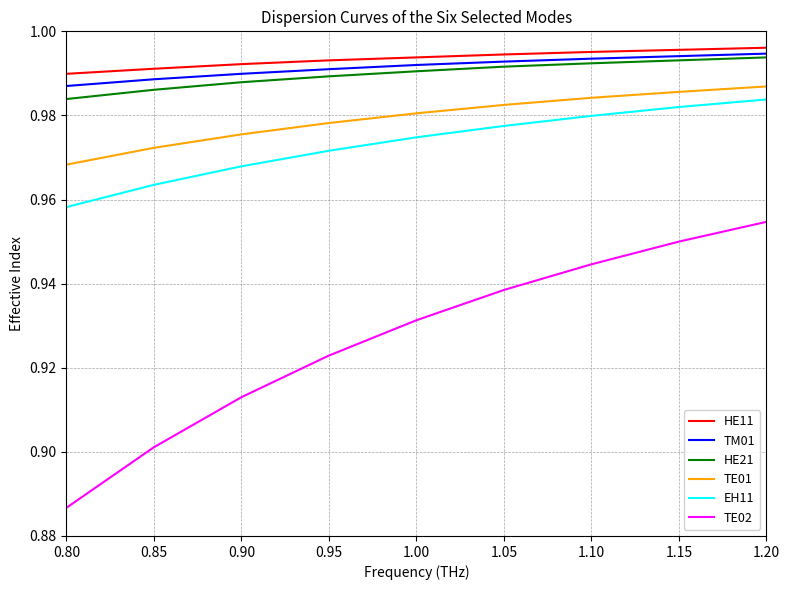

True or false: TE01 has a value of 0.2 at 0.90.

False